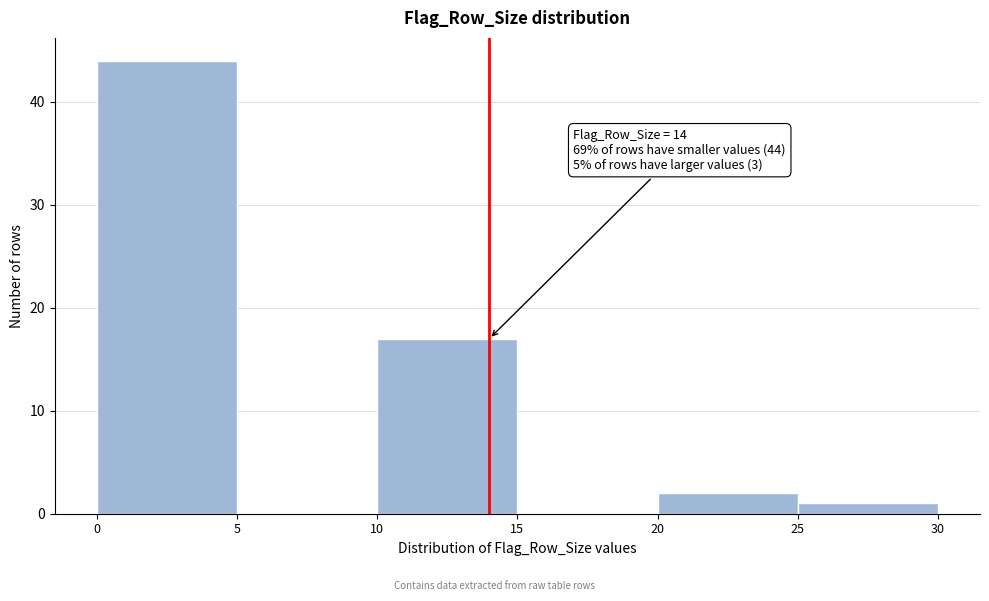

Over which range of the x-axis is the bar tallest?

0 to 5